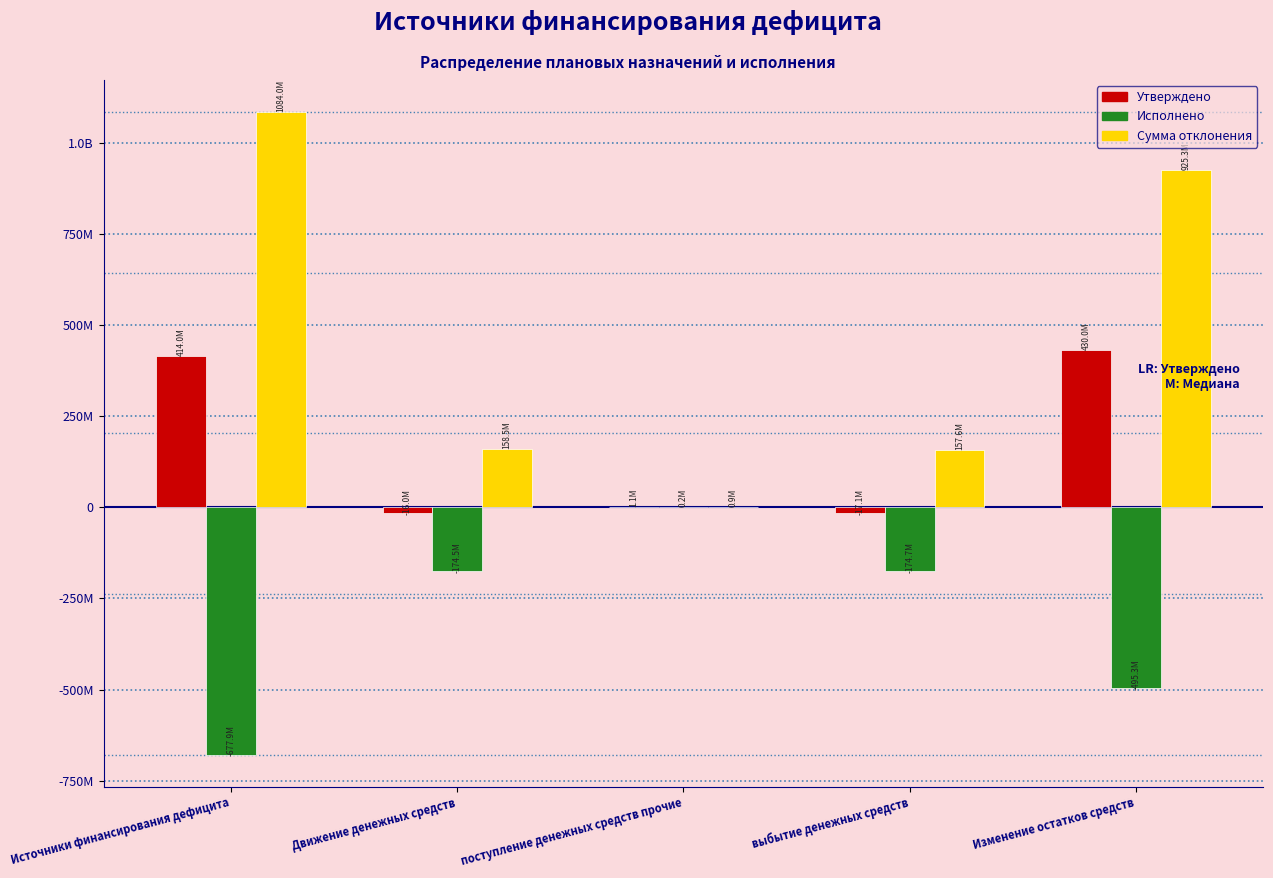

Are the bars grouped side by side (vs. stacked)?

Yes